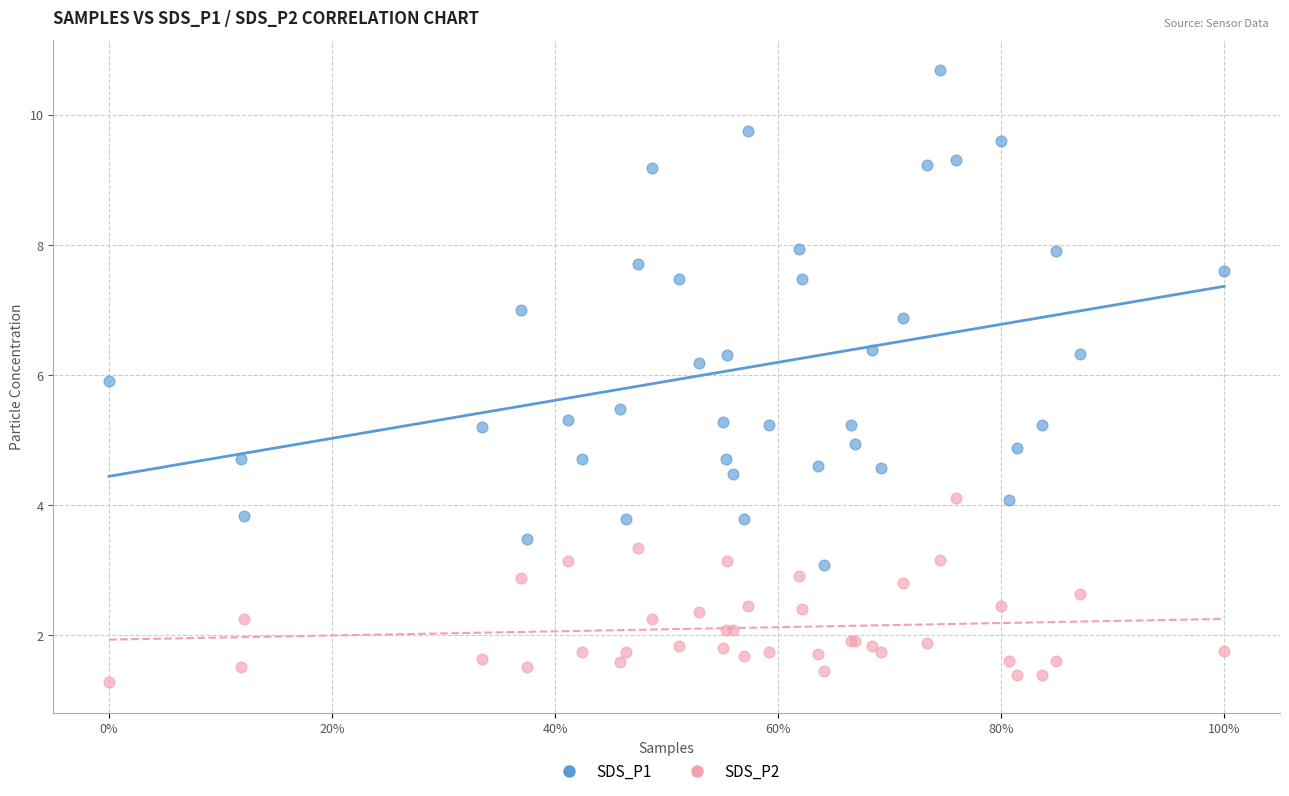

Which series has the widest spread of Y values?

SDS_P1